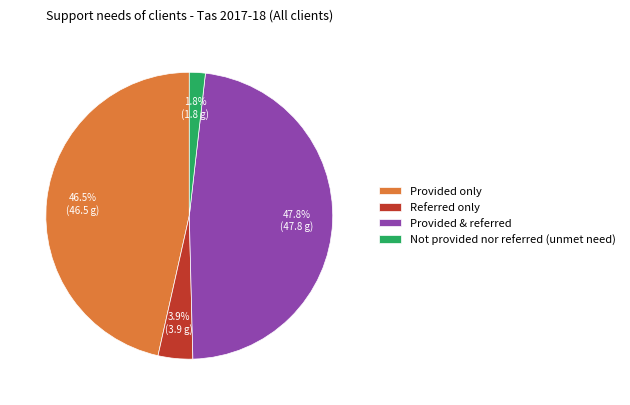

What is the largest slice in the pie chart?

Provided & referred